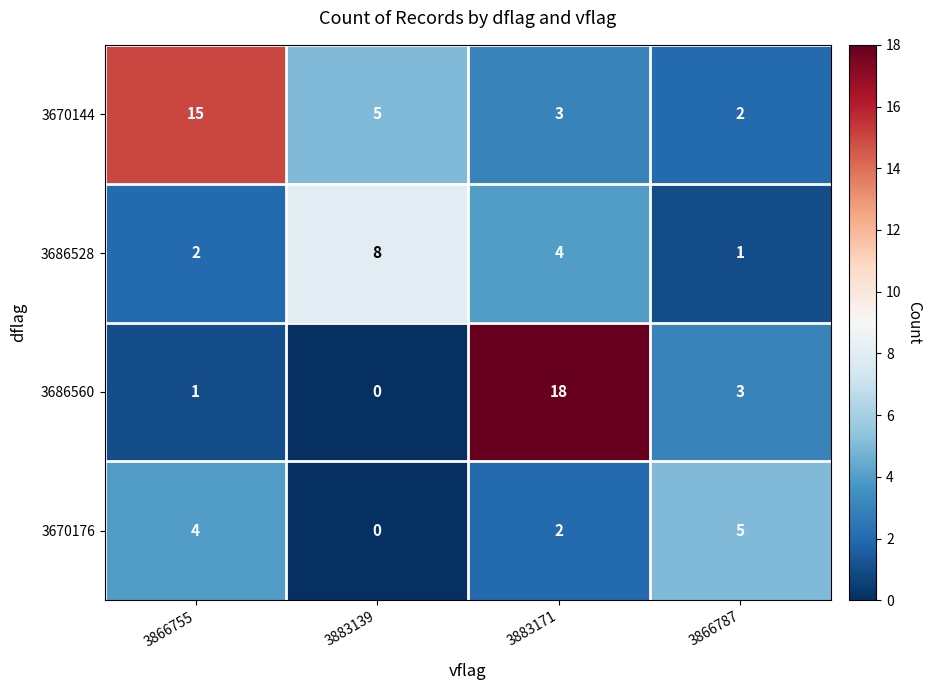

Reading left to right, transcribe all the data shown in this chart.

3670144: 15	5	3	2
3686528: 2	8	4	1
3686560: 1	0	18	3
3670176: 4	0	2	5